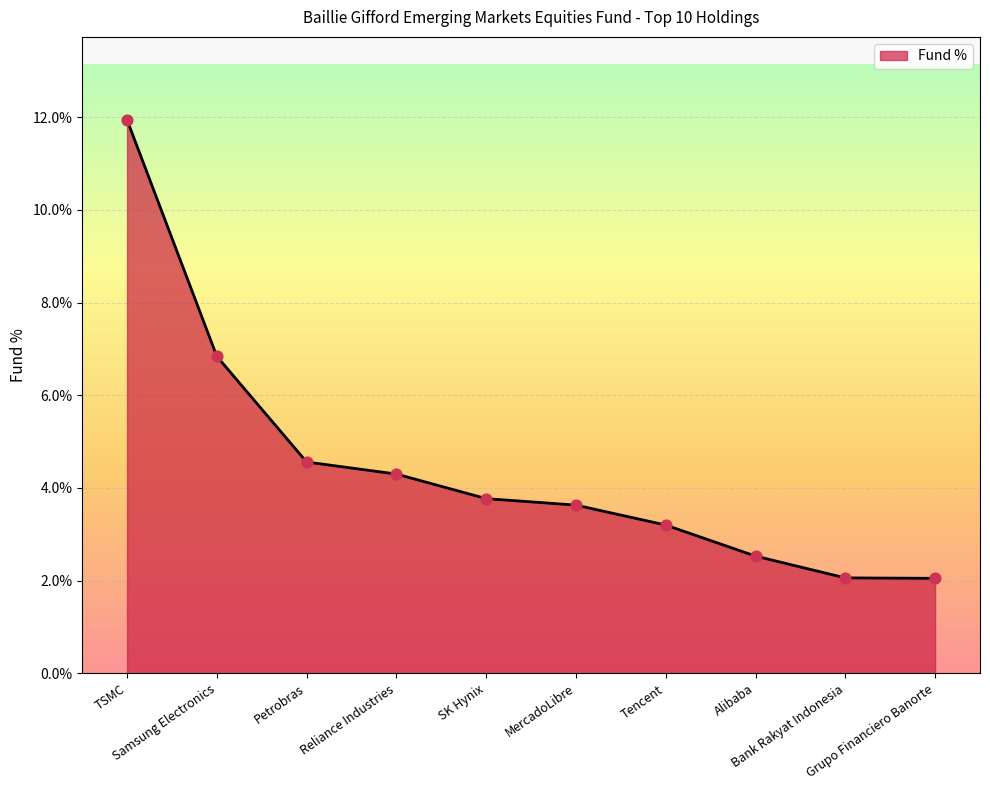

What is the ratio of the value at Tencent to the value at Samsung Electronics?

0.5